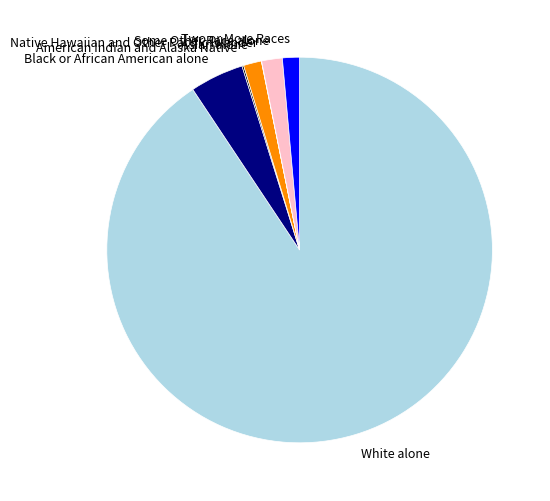

True or false: Asian alone accounts for 2% of the total.

True